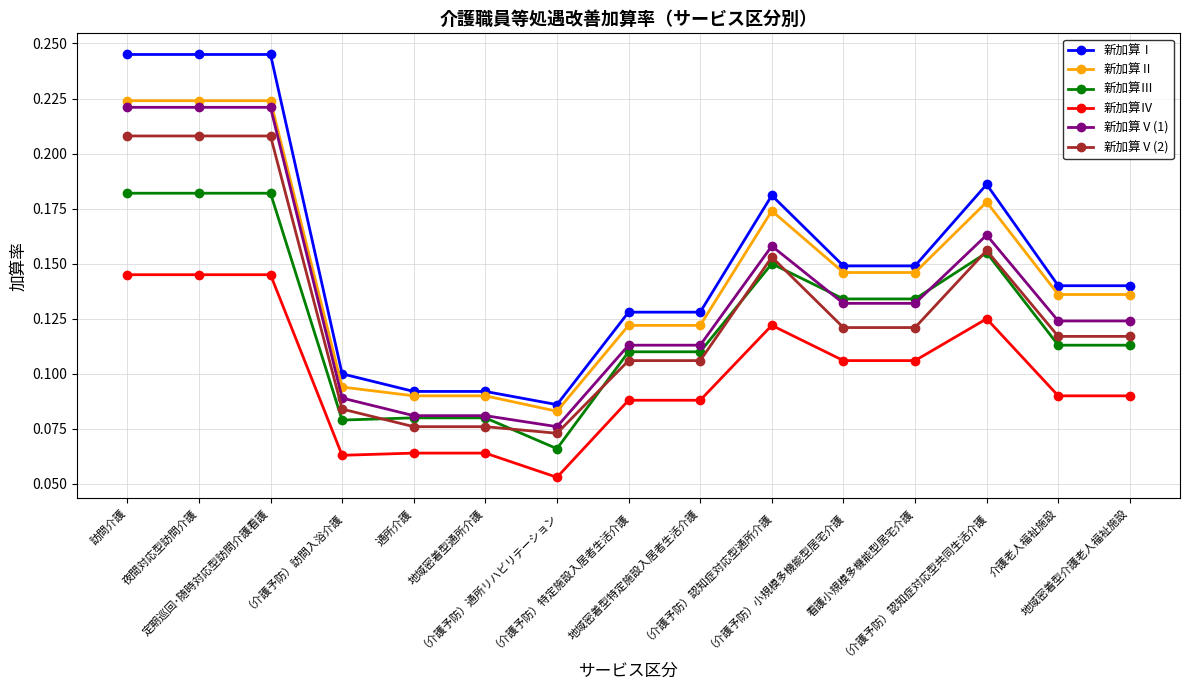

True or false: 新加算Ⅴ(1) has more than 0 points higher than both neighbors.

True